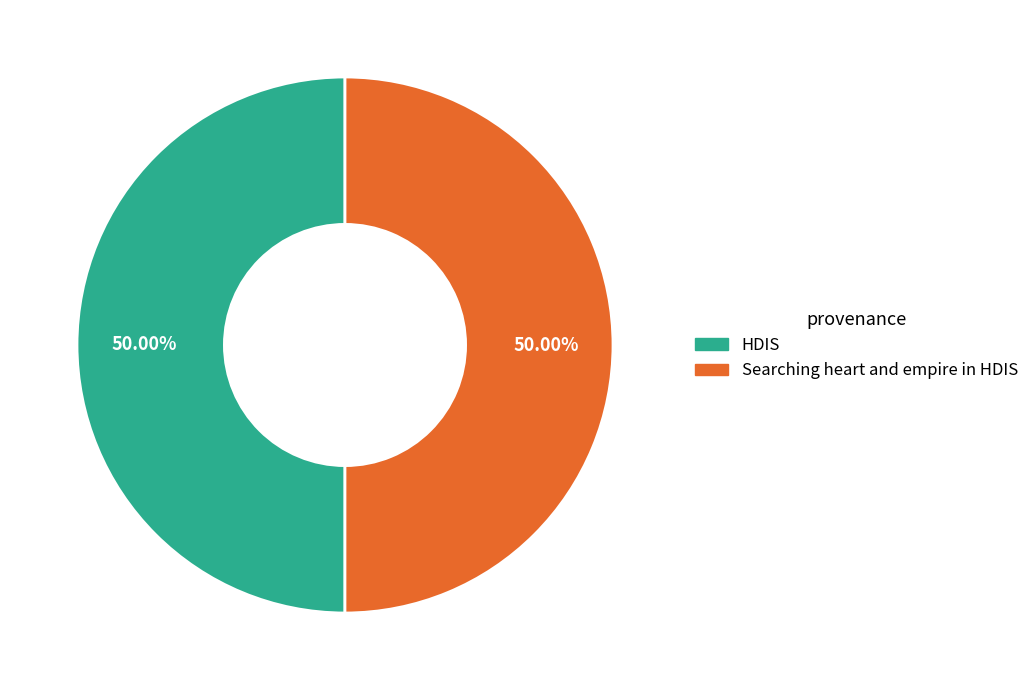

Approximately how many times larger is the value at Searching heart and empire in HDIS compared to HDIS?

1.0